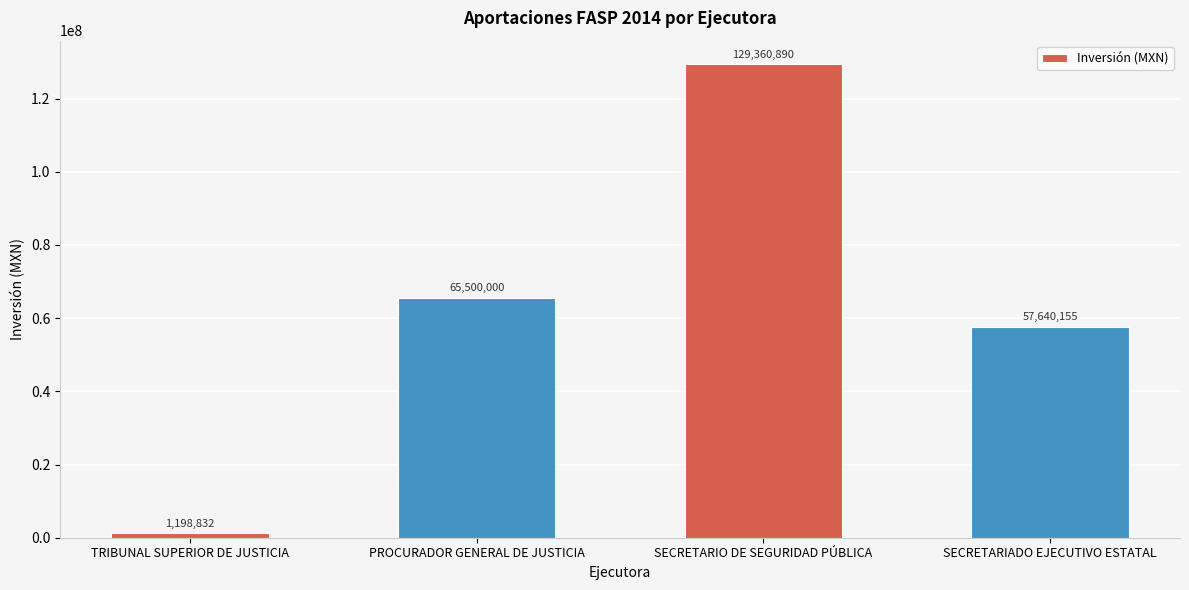

Rank the categories by value from highest to lowest.

SECRETARIO DE SEGURIDAD PÚBLICA, PROCURADOR GENERAL DE JUSTICIA, SECRETARIADO EJECUTIVO ESTATAL, TRIBUNAL SUPERIOR DE JUSTICIA